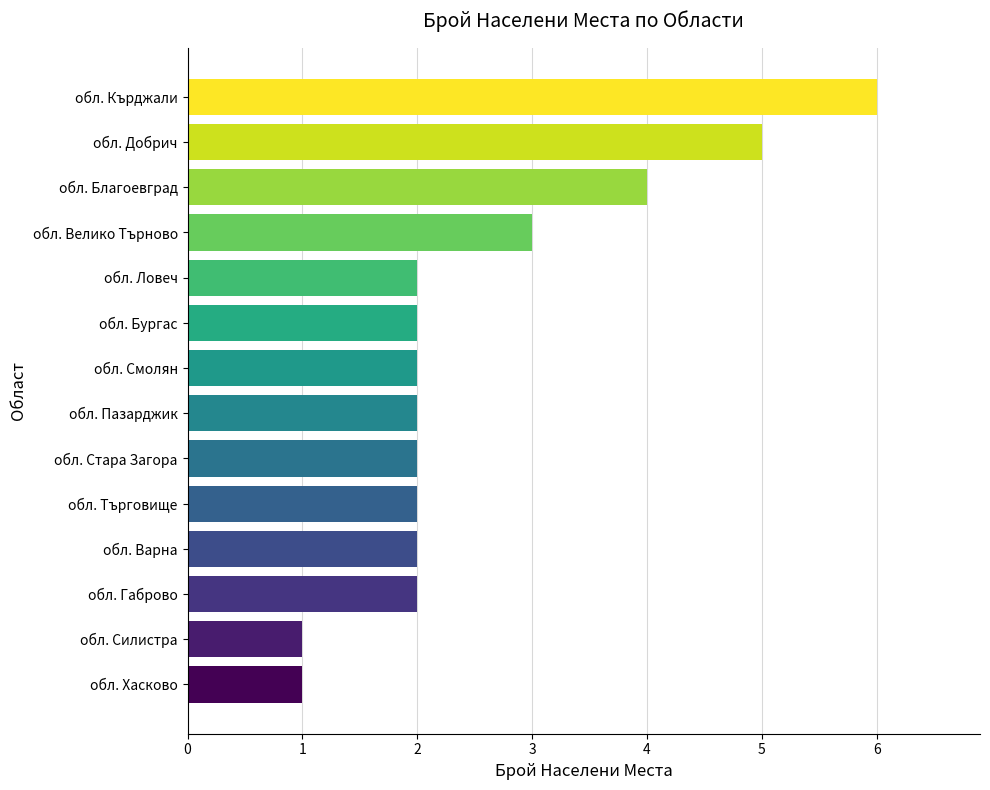

Between обл. Силистра and обл. Кърджали, which is larger?

обл. Кърджали